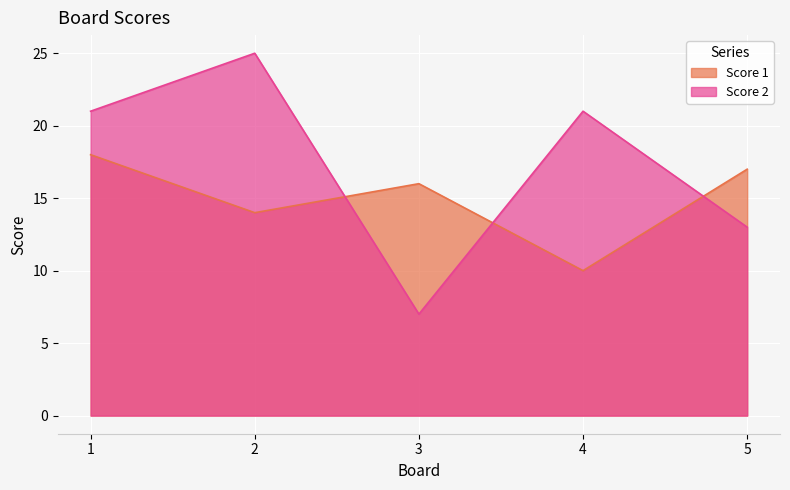

Reading right to left, list all the values displayed in this chart.

Score 1: 17	10	16	14	18
Score 2: 13	21	7	25	21